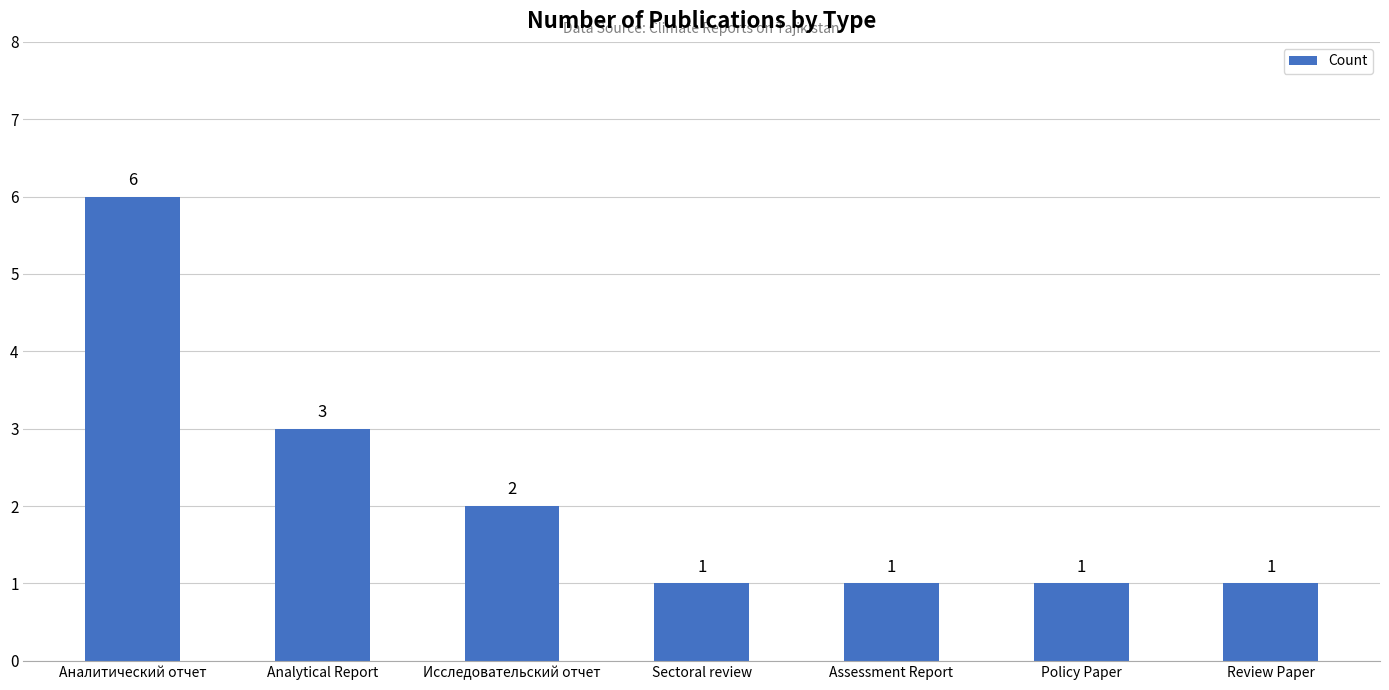

Which label corresponds to the largest value in the chart?

Аналитический отчет